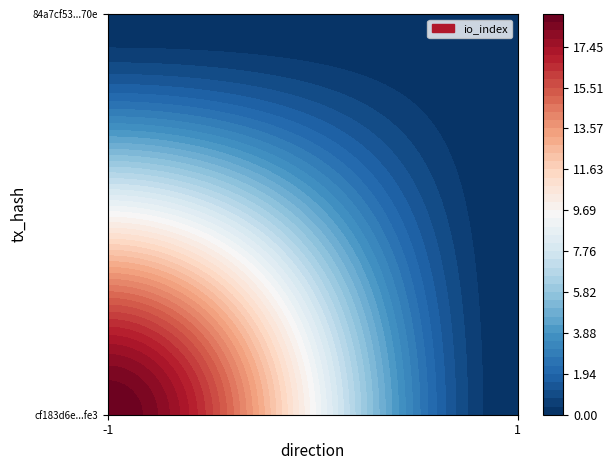

Reading right to left, what are all the values shown in this chart?

cf183d6e367da37fc03c729ac27e74e726b9fe3: 0	19
84a7cf538f1f1a1361febe23c43799cb00f870e: 0	0